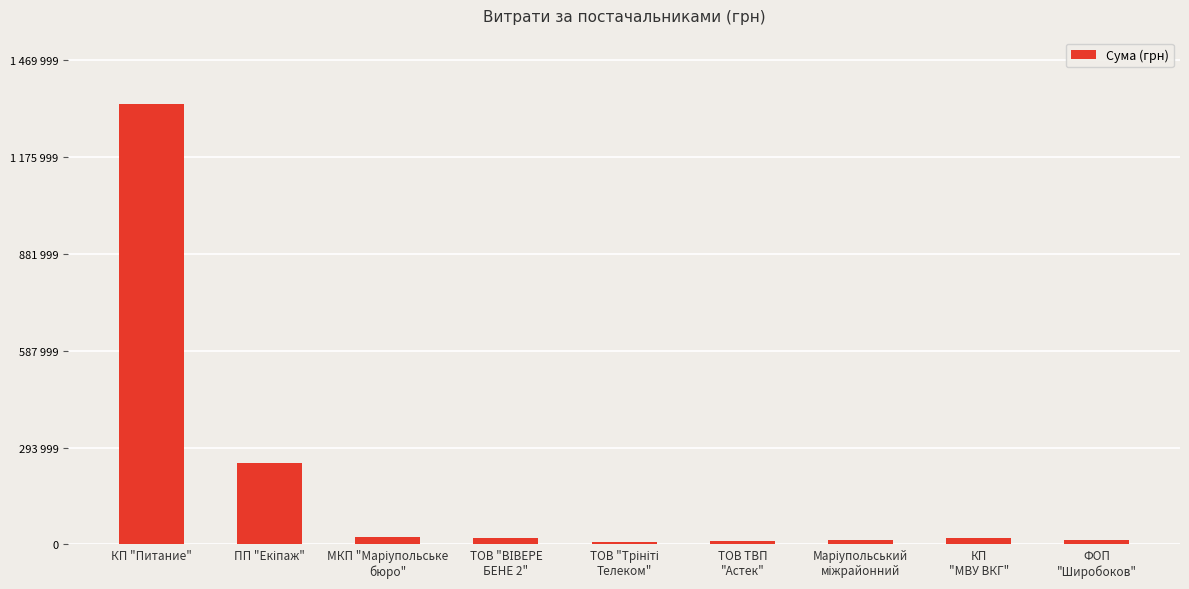

The value at ТОВ "ВІВЕРЕ
БЕНЕ 2" is 20625.0. True or false?

True